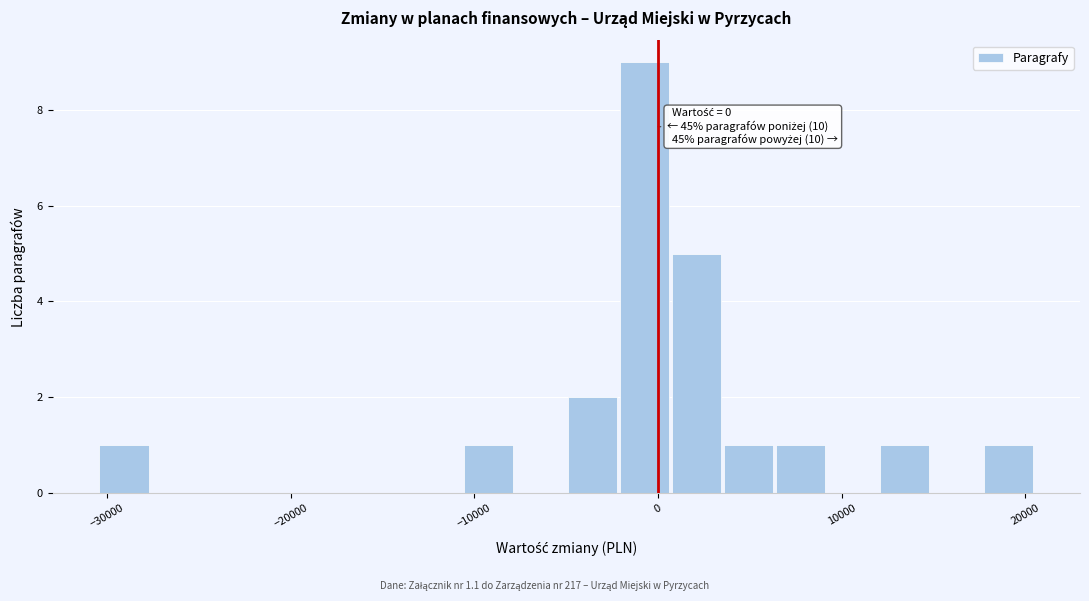

Around what value on the x-axis is the tallest bar? Give the approximate position of its centre, as read against the axis.

-1000